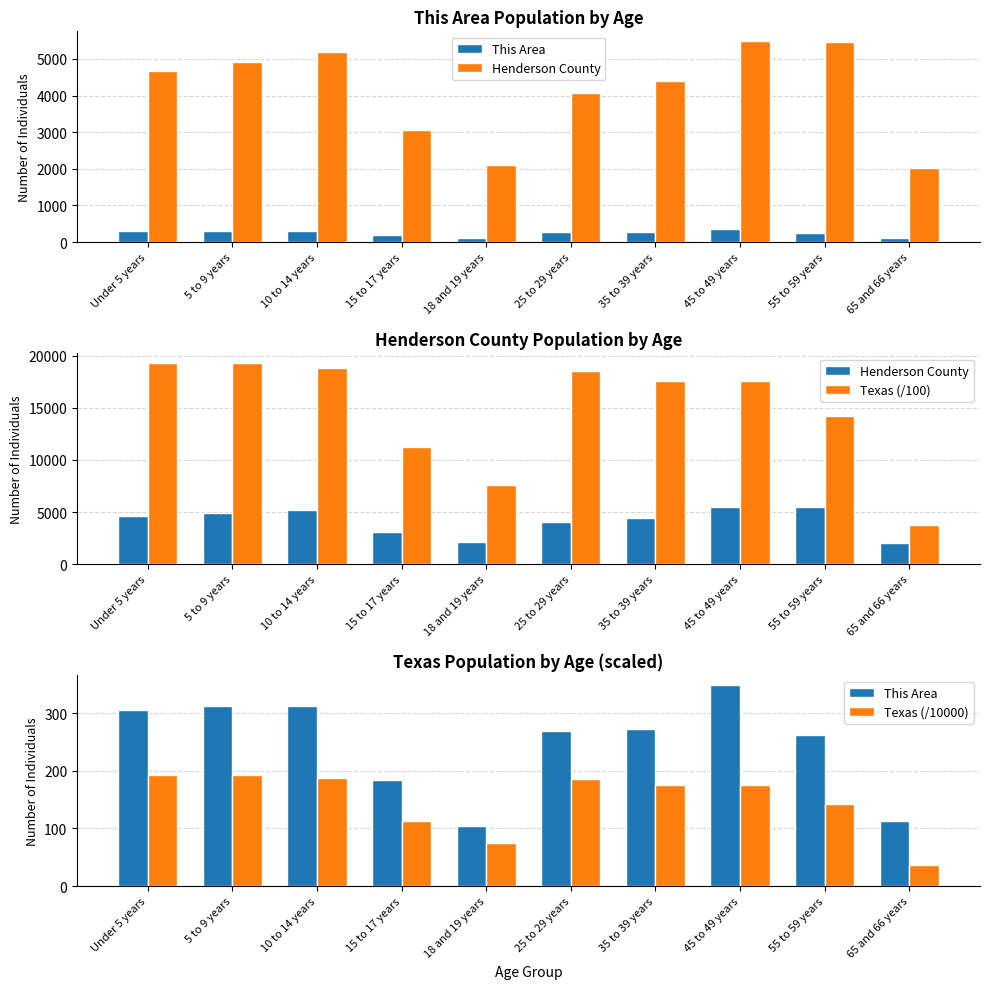

Which series has the largest total across all categories?

Texas (/100)